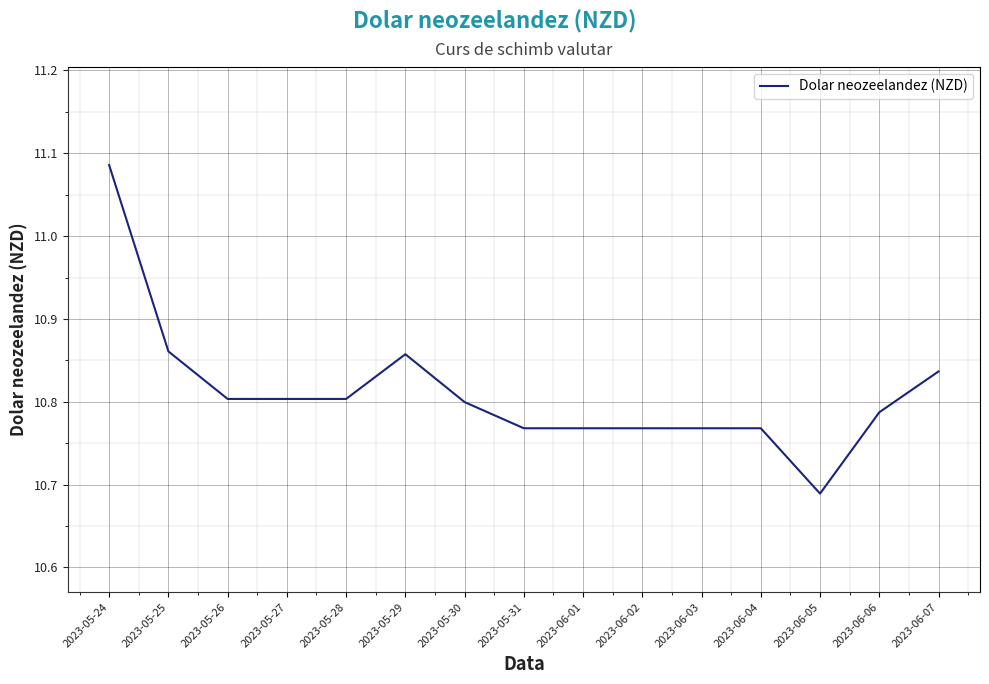

True or false: the data shows 10.8 at 2023-06-06.

True